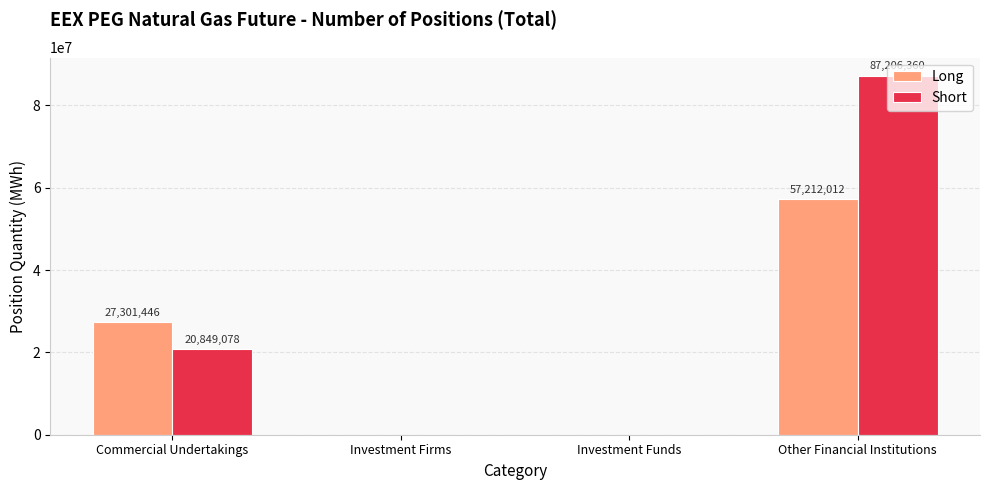

Read the Short value at Other Financial Institutions.

87206360.0